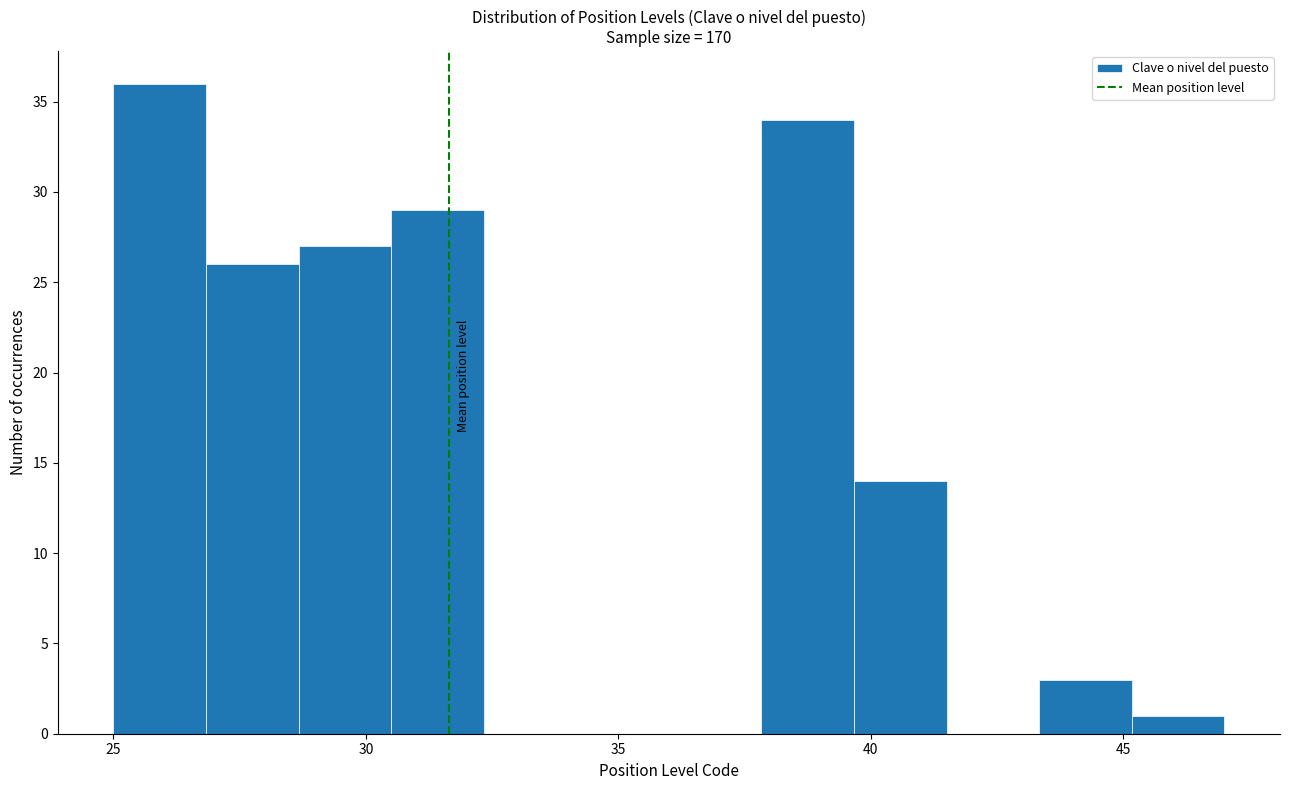

Read against the x-axis, roughly where is the centre of the tallest bar?

26.0